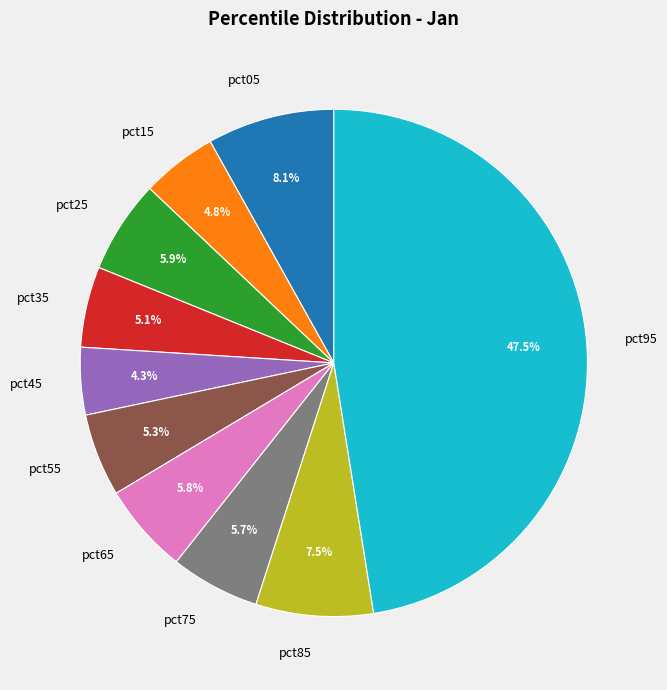

Is pct45 the majority of the pie?

No